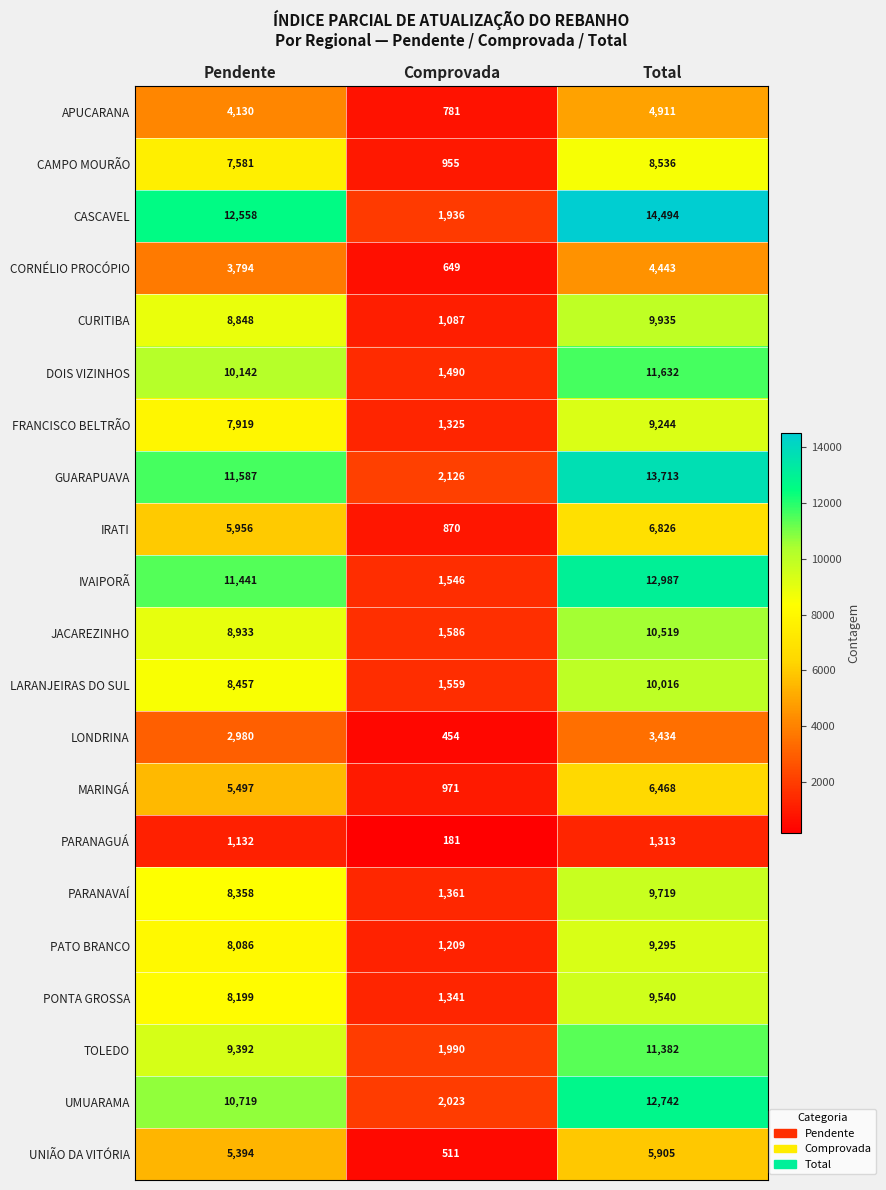

What is the approximate value of LARANJEIRAS DO SUL at Comprovada?

1559